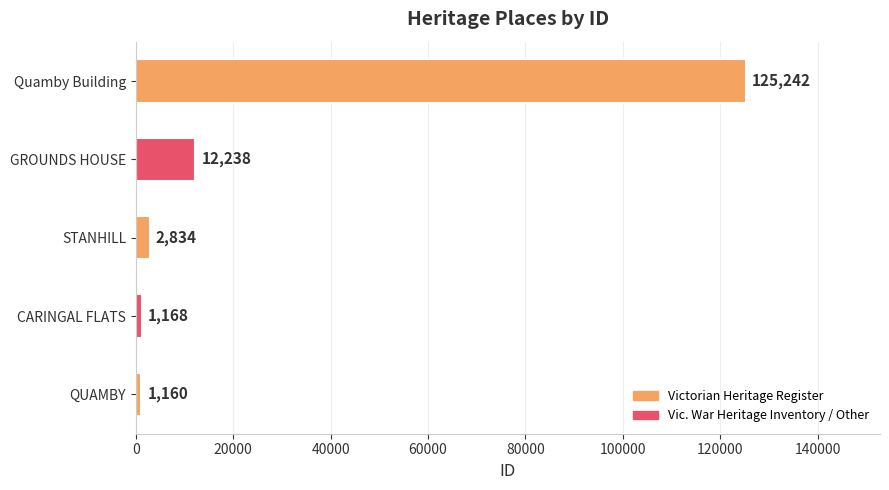

Rank the categories by value from lowest to highest.

QUAMBY, CARINGAL FLATS, STANHILL, GROUNDS HOUSE, Quamby Building